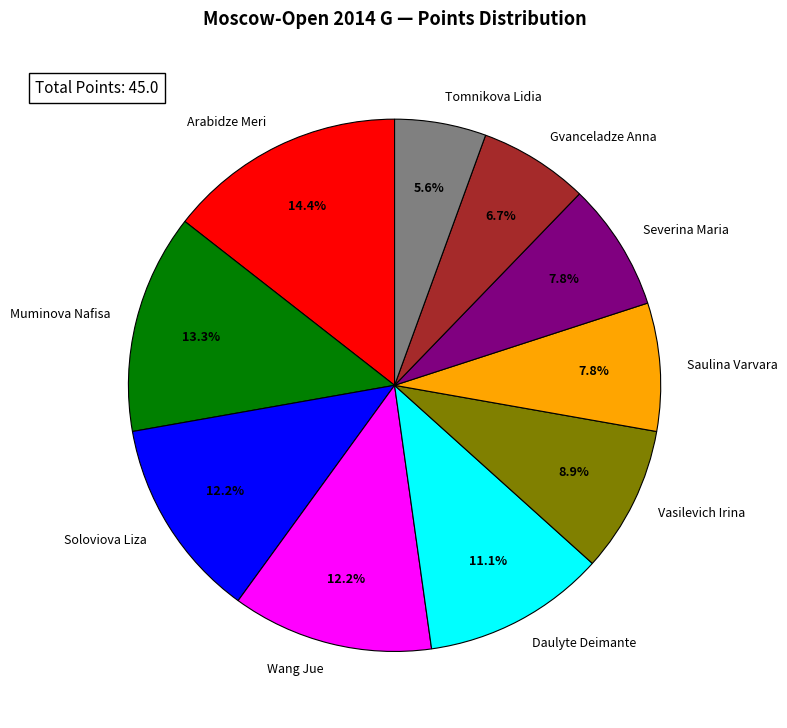

What percentage do Soloviova Liza and Tomnikova Lidia together represent?

17.8%